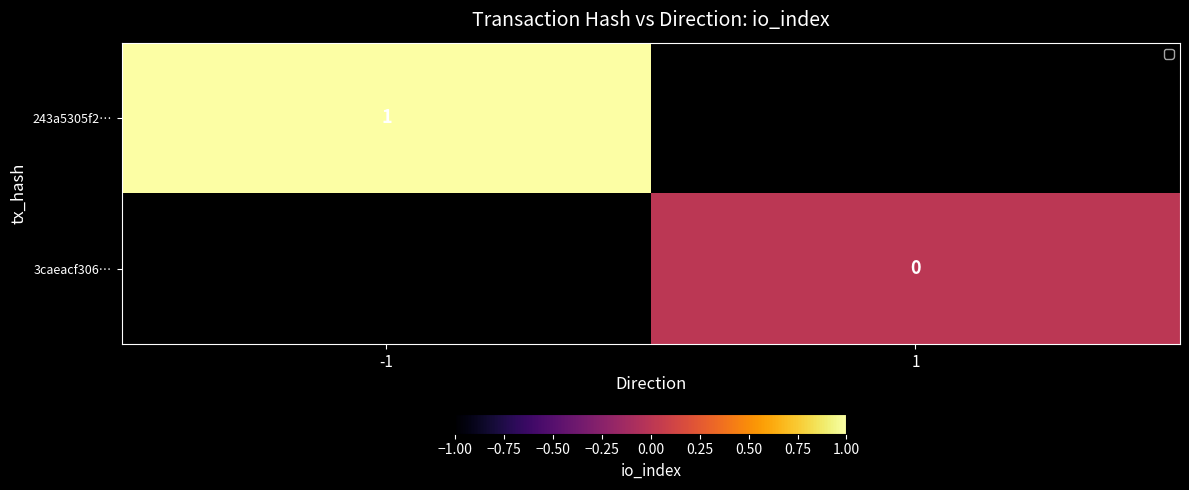

Is it true that 243a5305f2… equals 1 at -1?

True